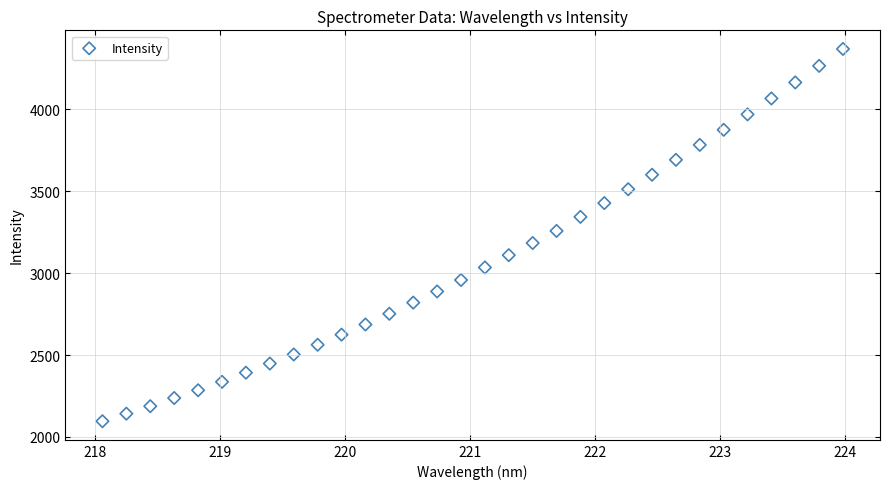

What is the range of X values (max minus min)?

5.9